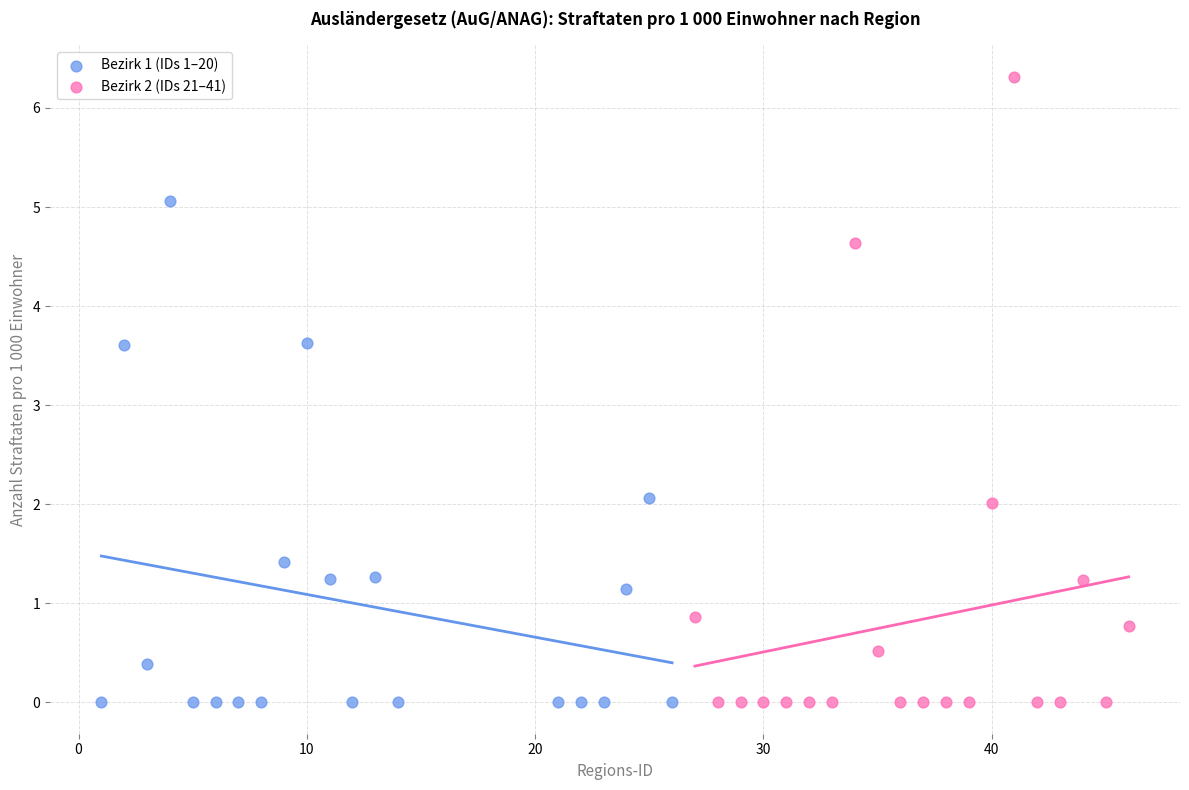

Which series reaches the maximum Y coordinate?

Bezirk 2 (IDs 21–41)